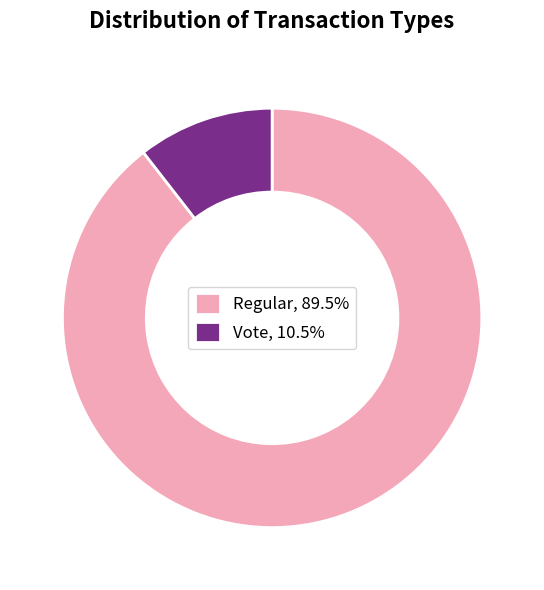

Approximately how many times larger is the value at Regular, 89.5% compared to Vote, 10.5%?

8.5